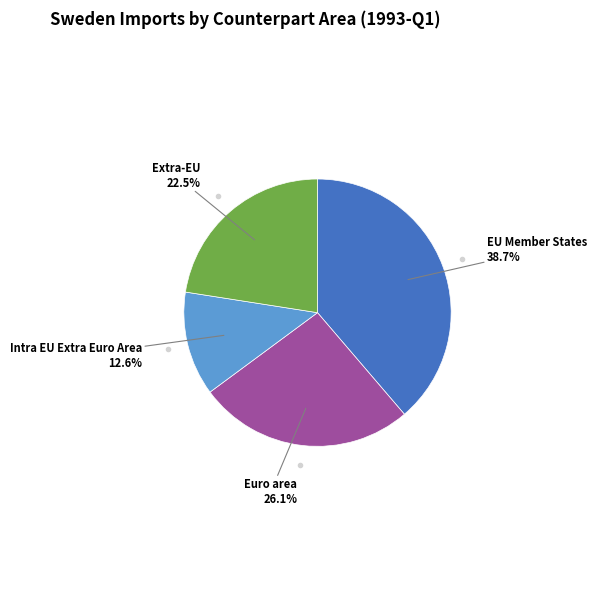

To the nearest percent, what is the difference between the largest and smallest slice percentages?

26%